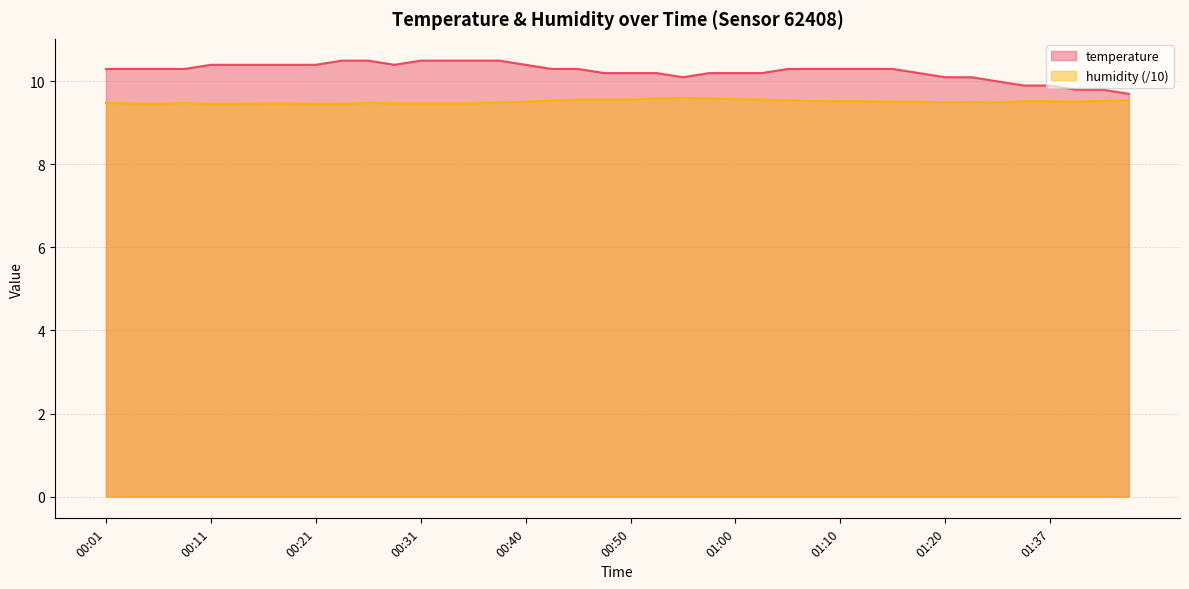

Reading left to right, transcribe all the data shown in this chart.

temperature: 00:01=10.3	00:03=10.3	00:06=10.3	00:08=10.3	00:11=10.4	00:13=10.4	00:16=10.4	00:18=10.4	00:21=10.4	00:23=10.5	00:25=10.5	00:28=10.4	00:31=10.5	00:33=10.5	00:35=10.5	00:38=10.5	00:40=10.4	00:43=10.3	00:45=10.3	00:48=10.2	00:50=10.2	00:53=10.2	00:55=10.1	00:58=10.2	01:00=10.2	01:03=10.2	01:05=10.3	01:08=10.3	01:10=10.3	01:13=10.3	01:15=10.3	01:18=10.2	01:20=10.1	01:23=10.1	01:26=10.0	01:28=9.9	01:37=9.9	01:40=9.8	01:43=9.8	01:45=9.7
humidity: 00:01=9.5	00:03=9.5	00:06=9.5	00:08=9.5	00:11=9.5	00:13=9.5	00:16=9.5	00:18=9.5	00:21=9.5	00:23=9.5	00:25=9.5	00:28=9.5	00:31=9.5	00:33=9.5	00:35=9.5	00:38=9.5	00:40=9.5	00:43=9.5	00:45=9.6	00:48=9.6	00:50=9.6	00:53=9.6	00:55=9.6	00:58=9.6	01:00=9.6	01:03=9.6	01:05=9.5	01:08=9.5	01:10=9.5	01:13=9.5	01:15=9.5	01:18=9.5	01:20=9.5	01:23=9.5	01:26=9.5	01:28=9.5	01:37=9.5	01:40=9.5	01:43=9.5	01:45=9.5